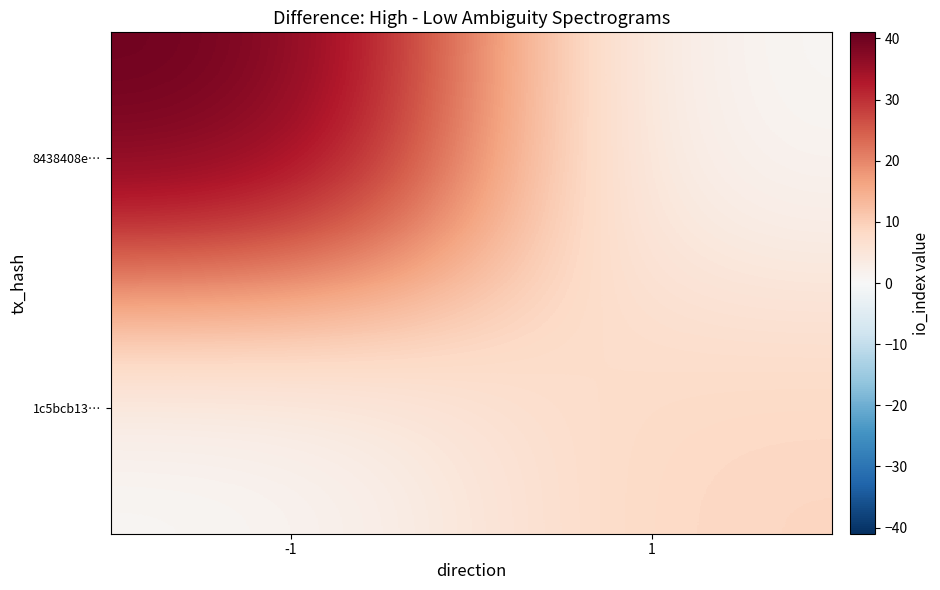

Rank the series by their maximum value, from highest to lowest.

8438408e…, 1c5bcb13…